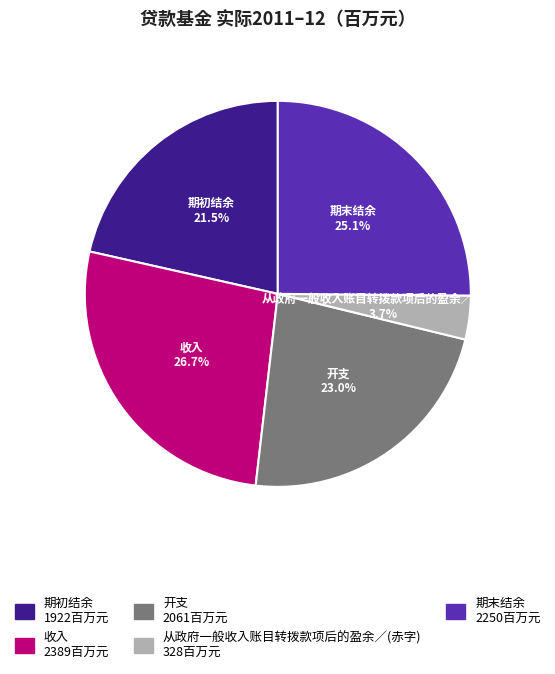

Rank the categories by value from highest to lowest.

收入, 期末结余, 开支, 期初结余, 从政府一般收入账目转拨款项后的盈余／(赤字)